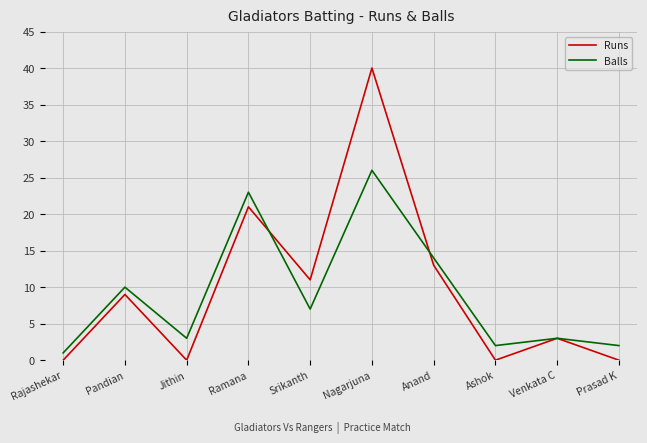

What is the maximum value shown in the chart?

40